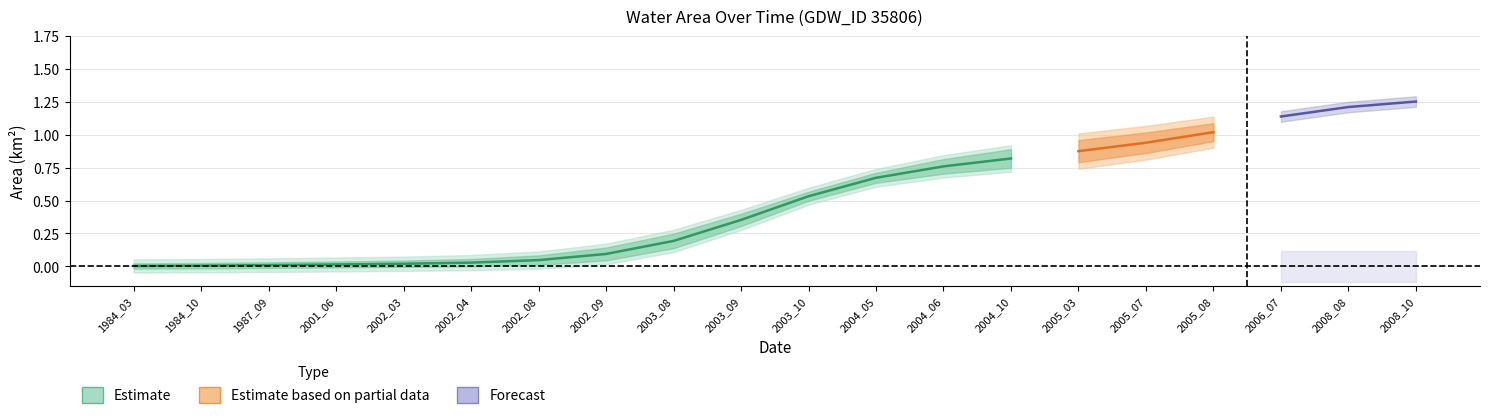

At which label does origWaterArea reach its minimum?

1984_03